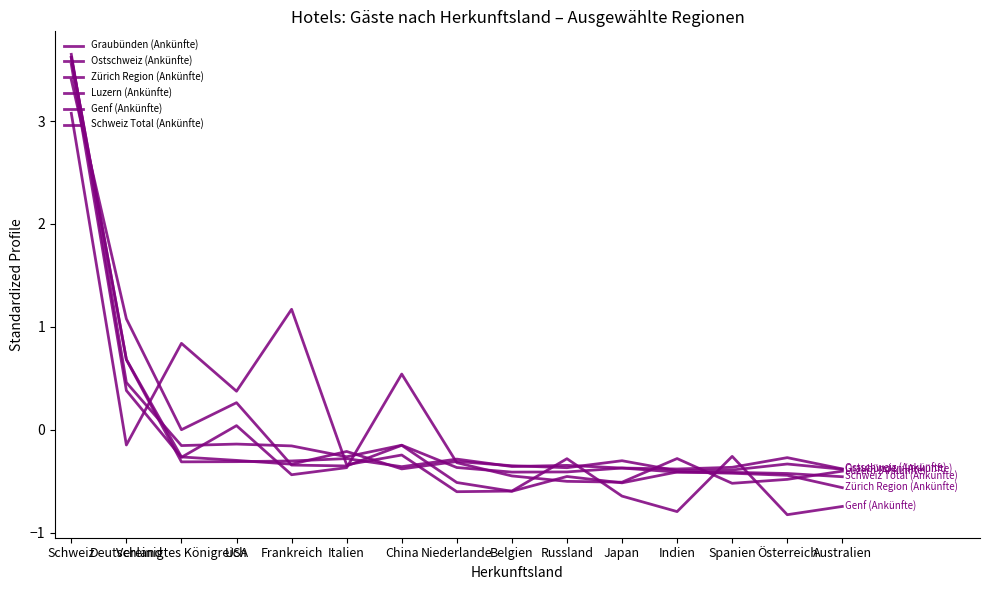

Is this an area chart (filled region under the line)?

No